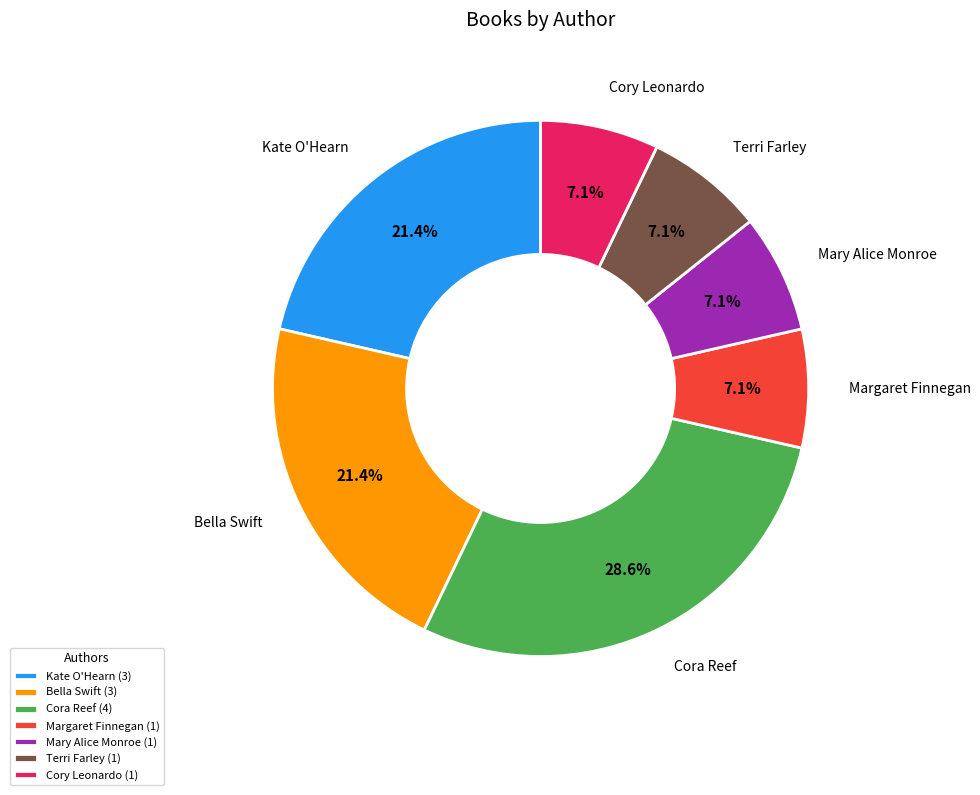

What portion of the pie excludes Kate O'Hearn (3)?

78.6%